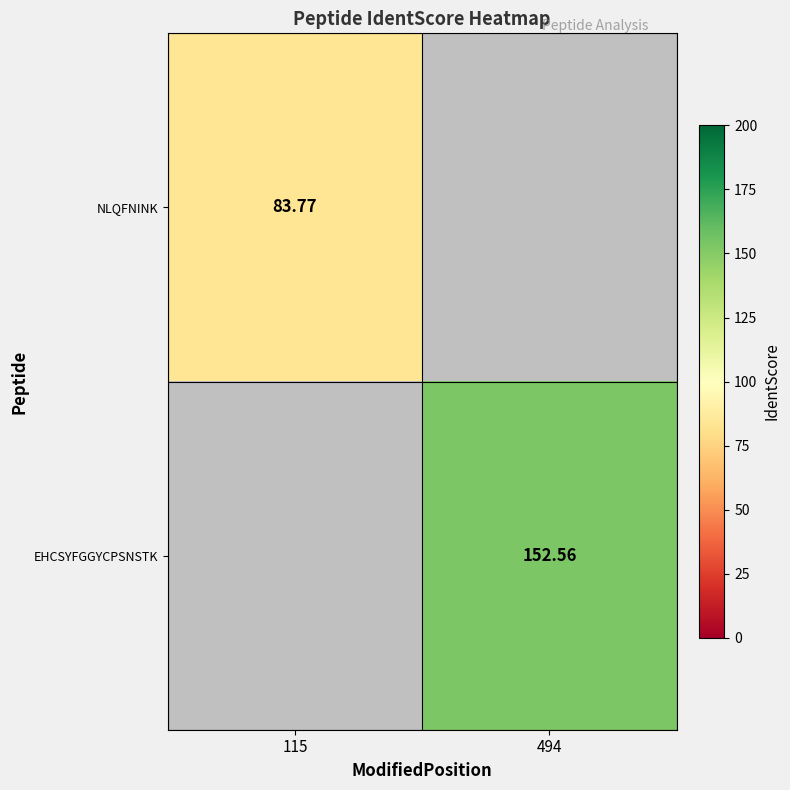

Is the value of NLQFNINK at 115 greater than the value of EHCSYFGGYCPSNSTK at 494?

No